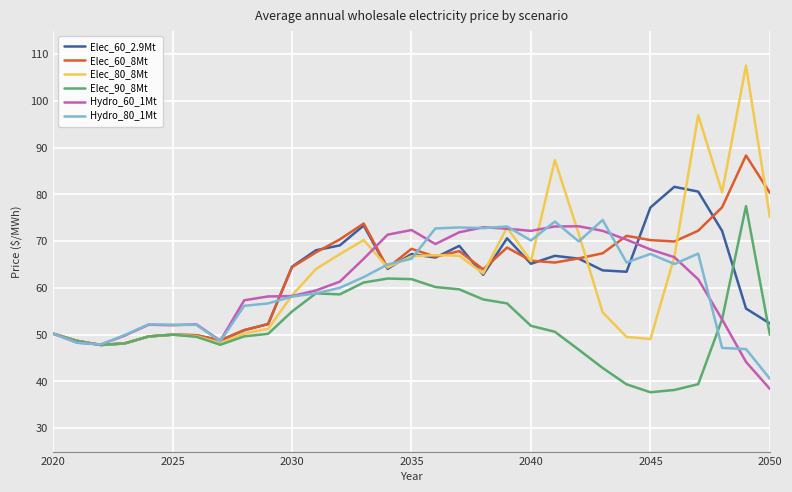

What is the maximum value for Elec_80_8Mt?

107.6